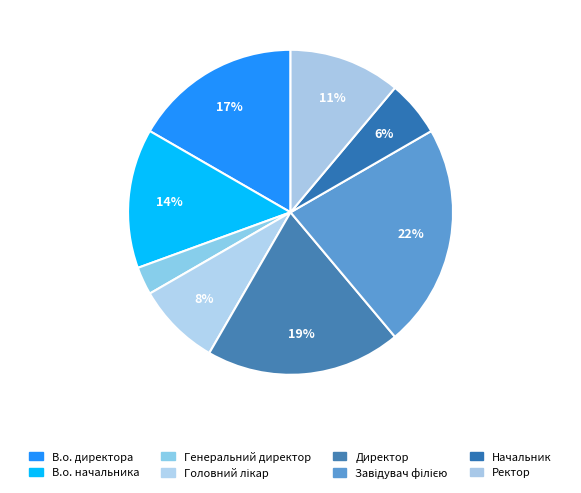

How many slices are in this pie chart?

8